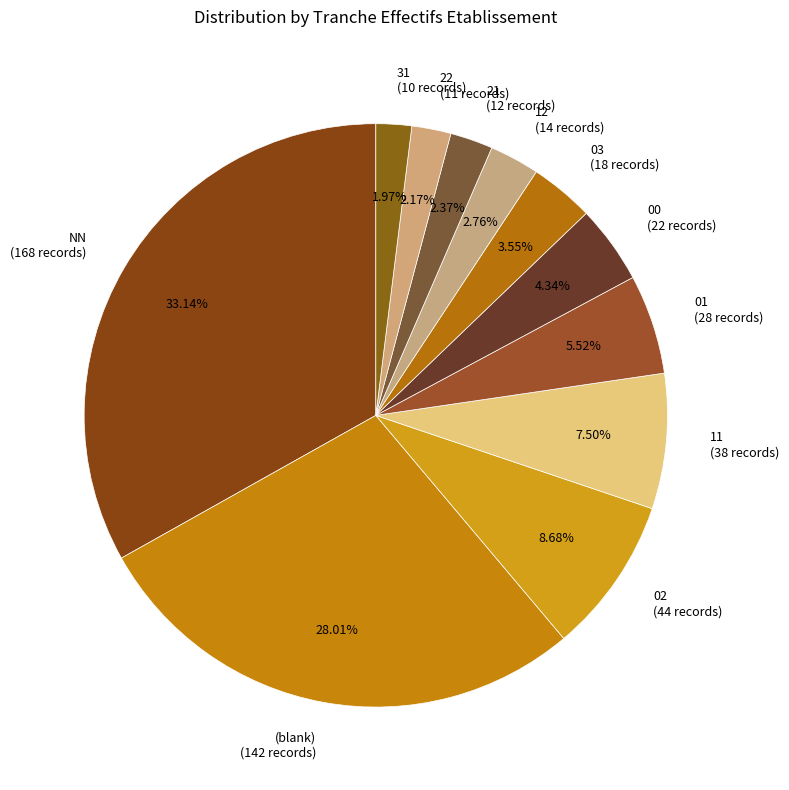

Which slice is the largest?

NN (168 records)